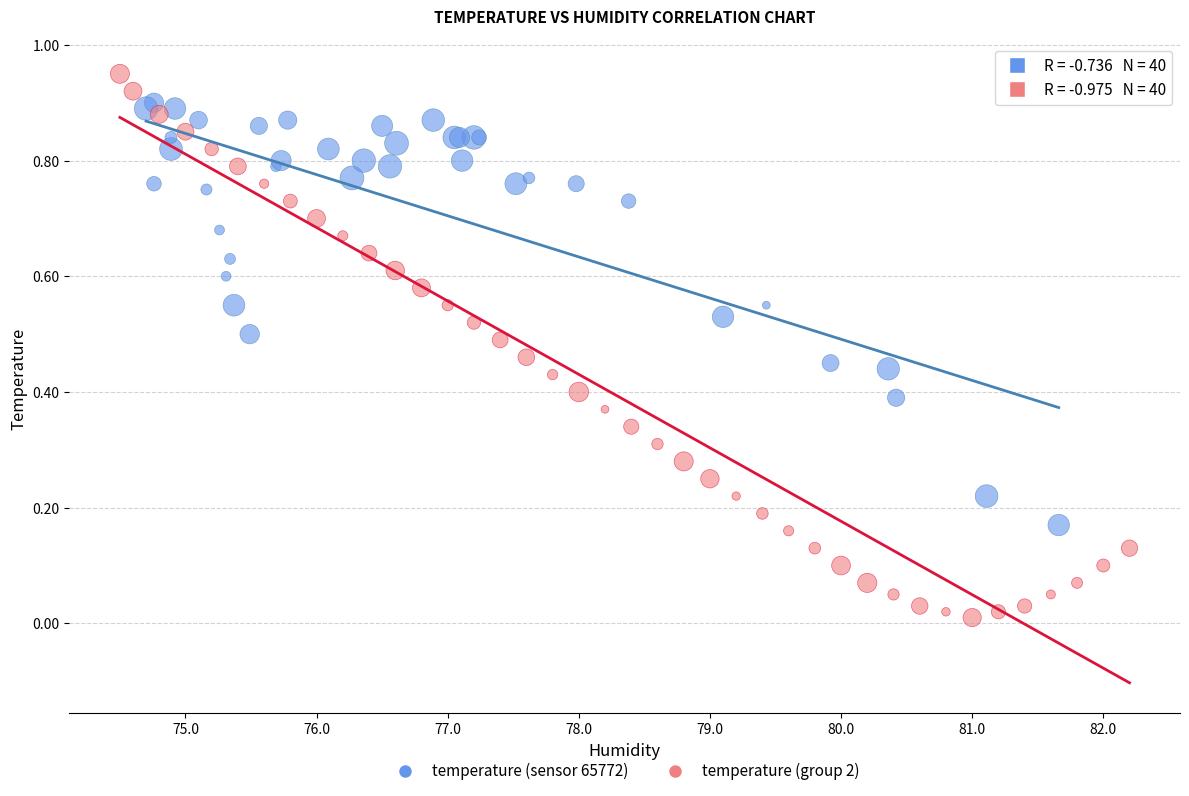

Which series has the widest spread of Y values?

temperature (group 2)